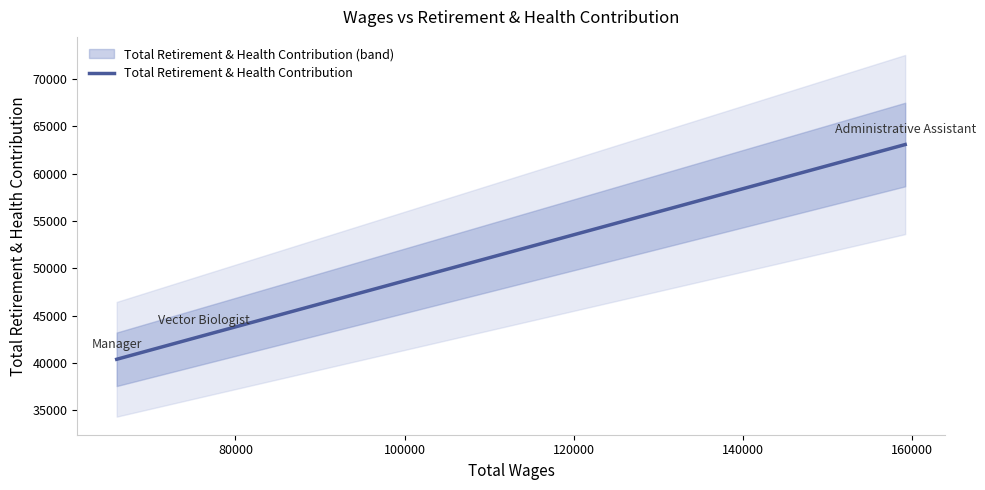

What is the minimum value for Total Retirement & Health Contribution?

40390